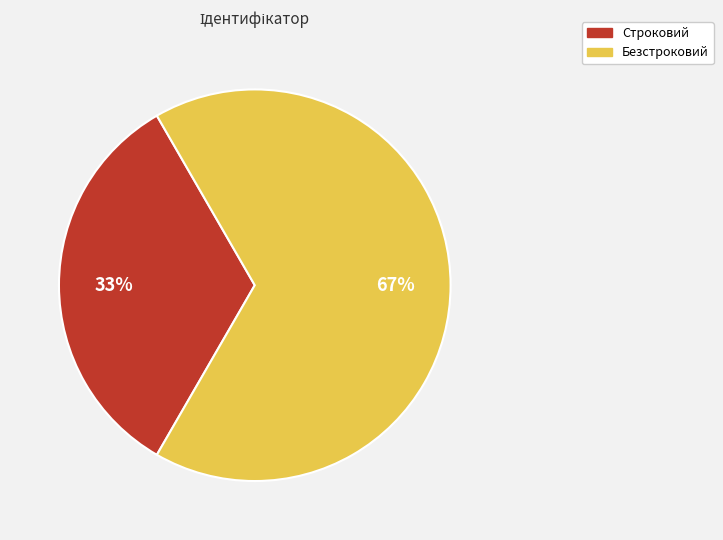

Do Безстроковий and Строковий together represent more than half of the pie?

Yes